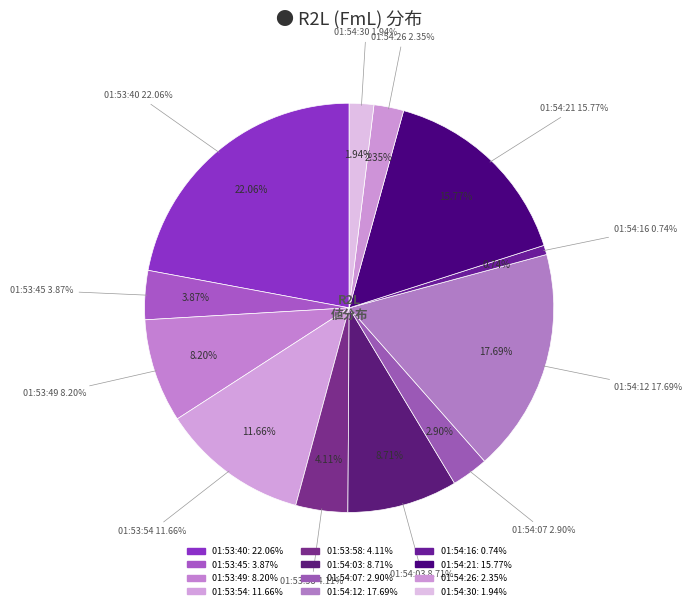

To the nearest percent, what is the difference between the largest and smallest slice percentages?

21%